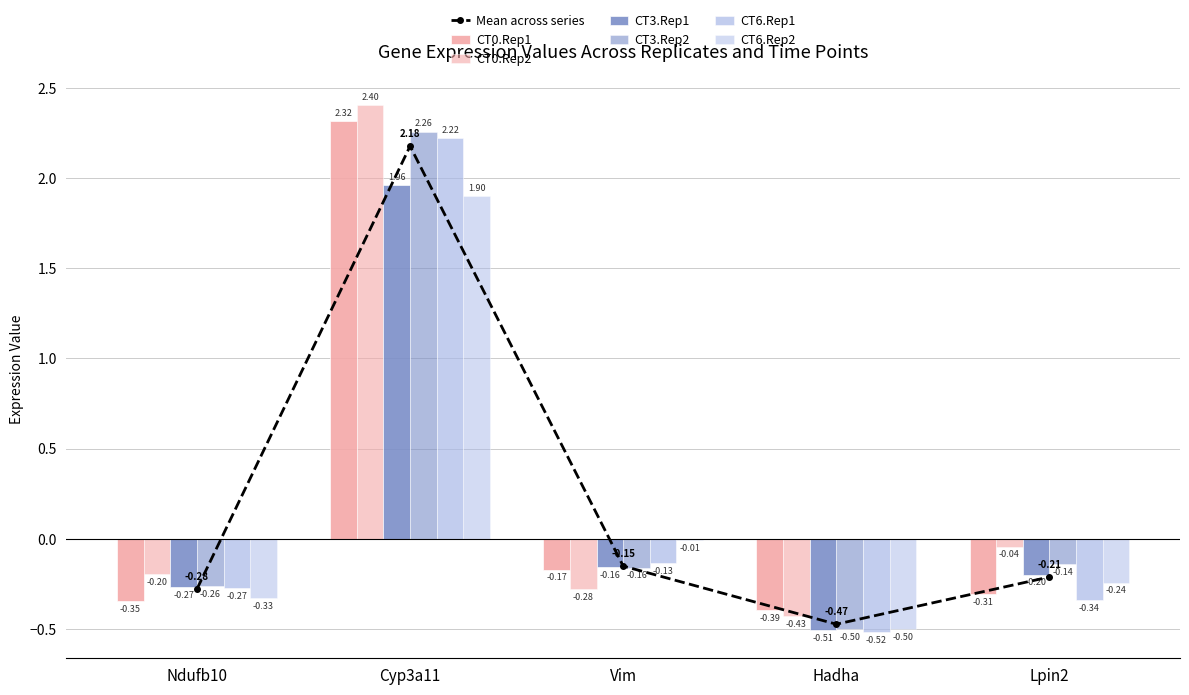

The CT6.Rep1 series shows -0.3 at Lpin2. True or false?

True